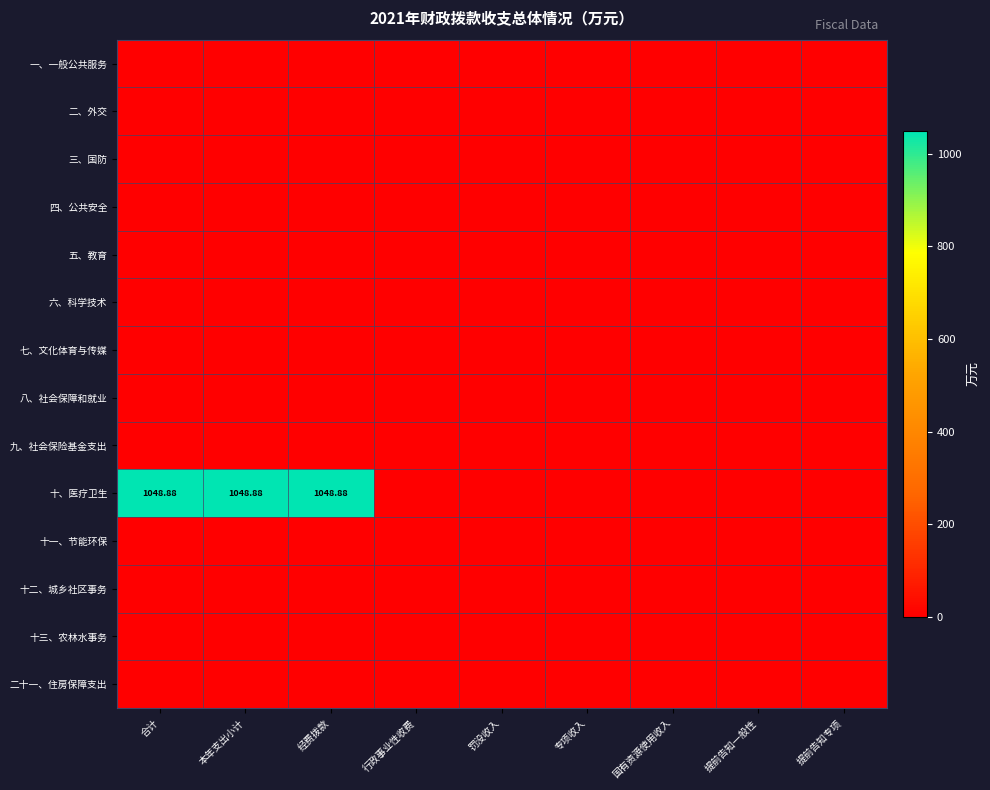

Which series has the largest range (max minus min)?

十、医疗卫生